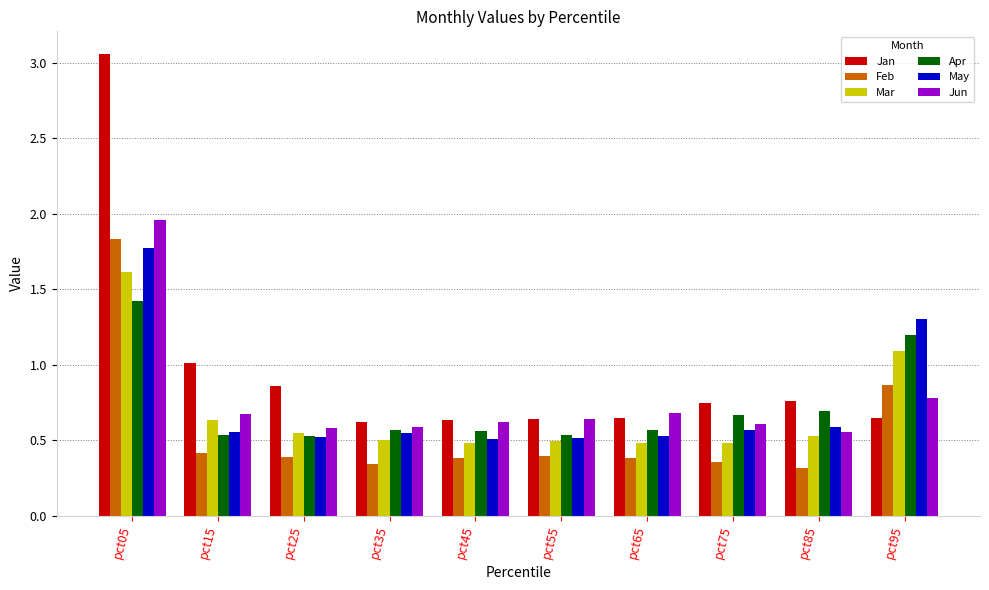

Does the chart contain stacked bars?

No